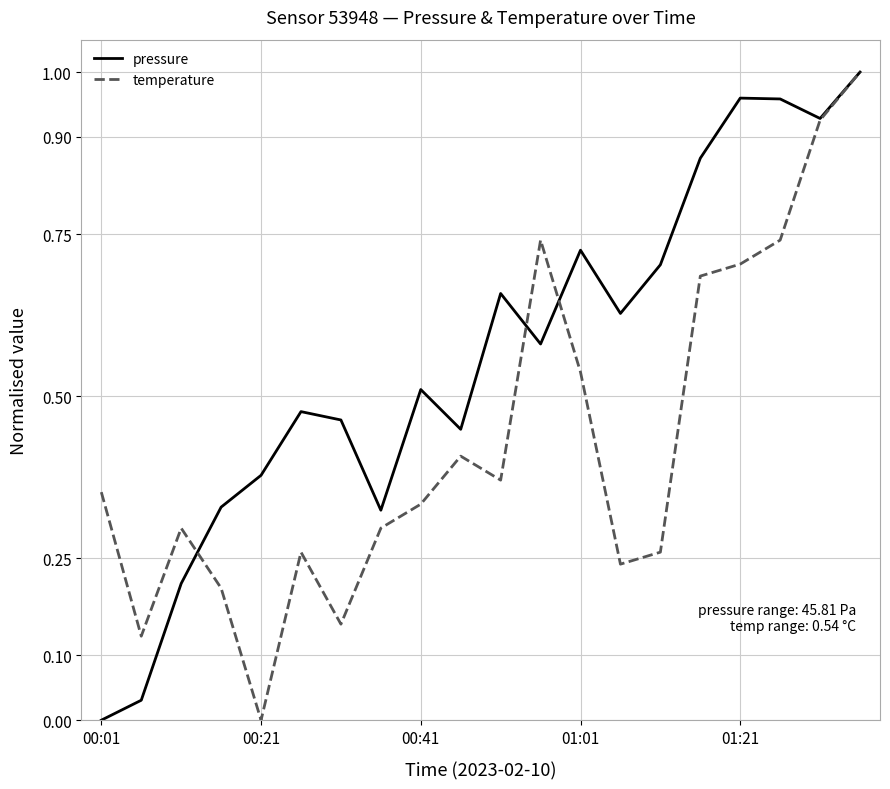

Which series has the largest total across all categories?

pressure